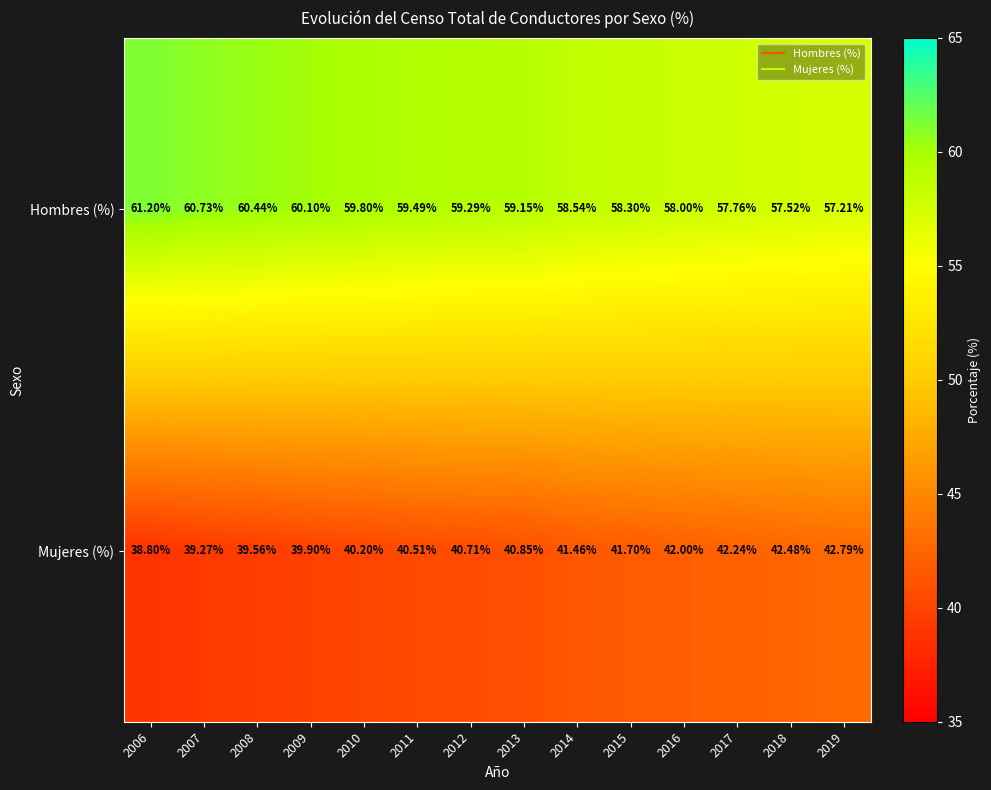

What is the spread (max minus min) of values at 2016?

16.0